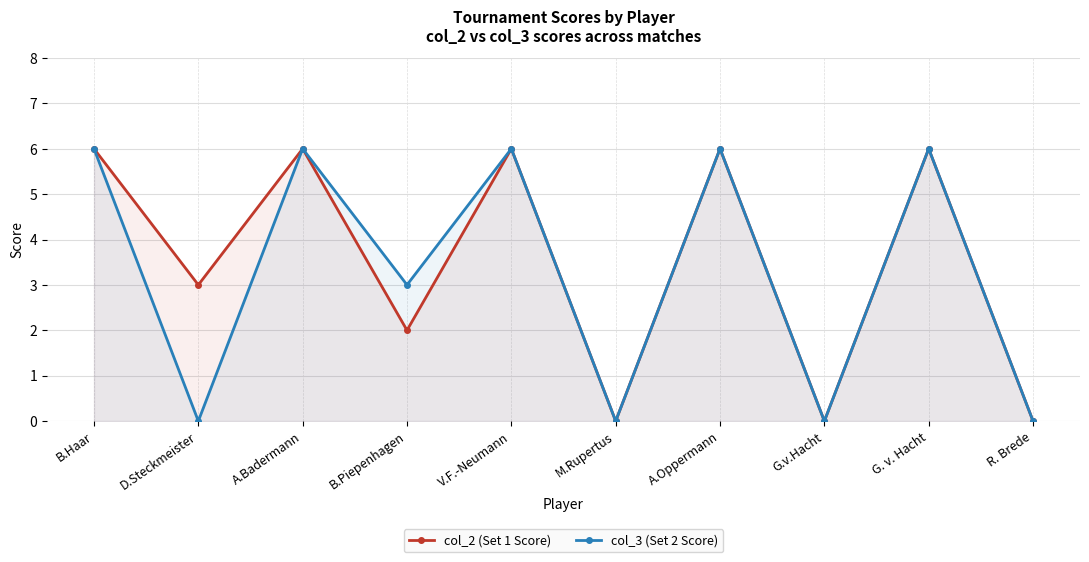

In col_3 (Set 2 Score), how many points are lower than both neighbors (excluding endpoints)?

4